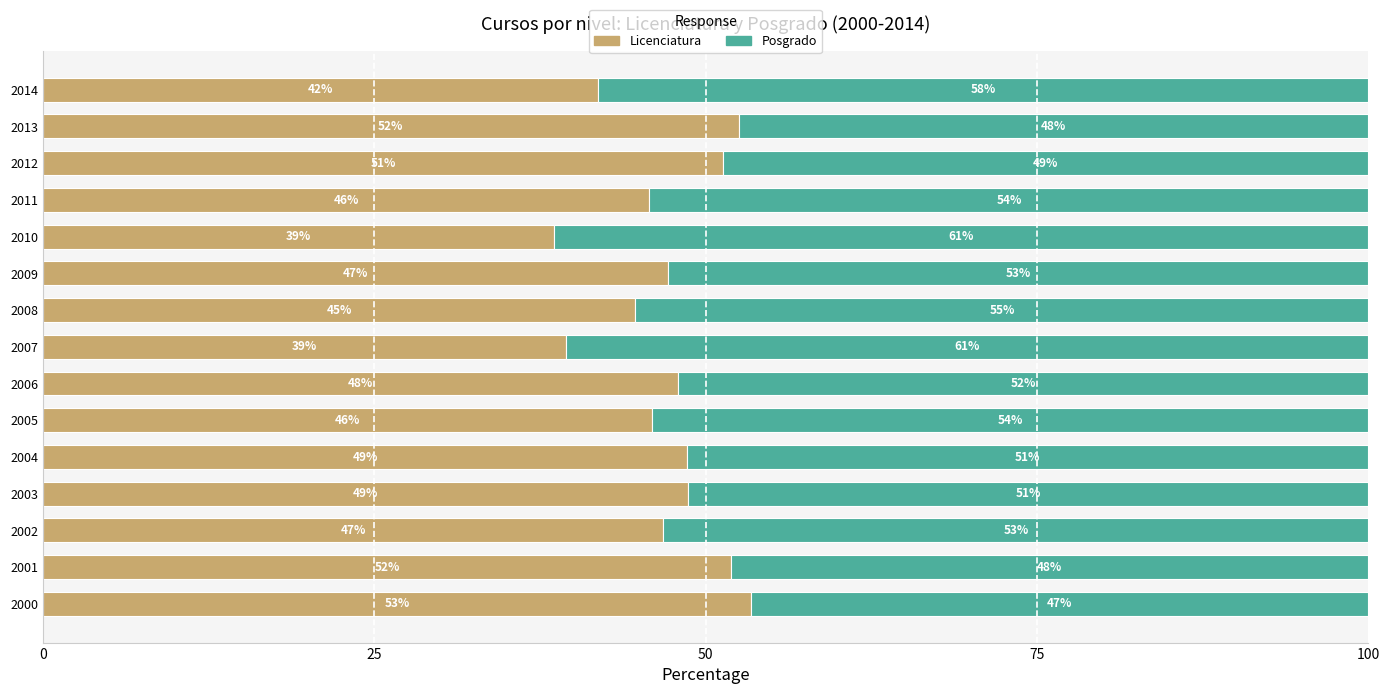

The Licenciatura series shows 48.6 at 2004. True or false?

True